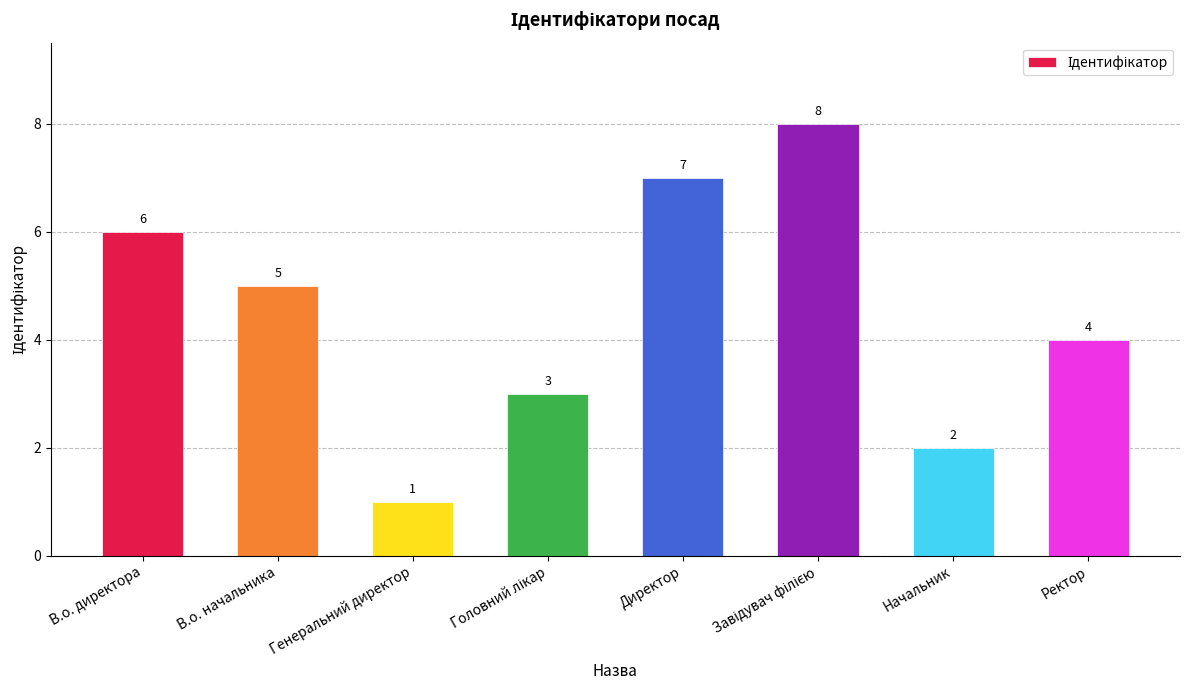

Are the bars horizontal?

No